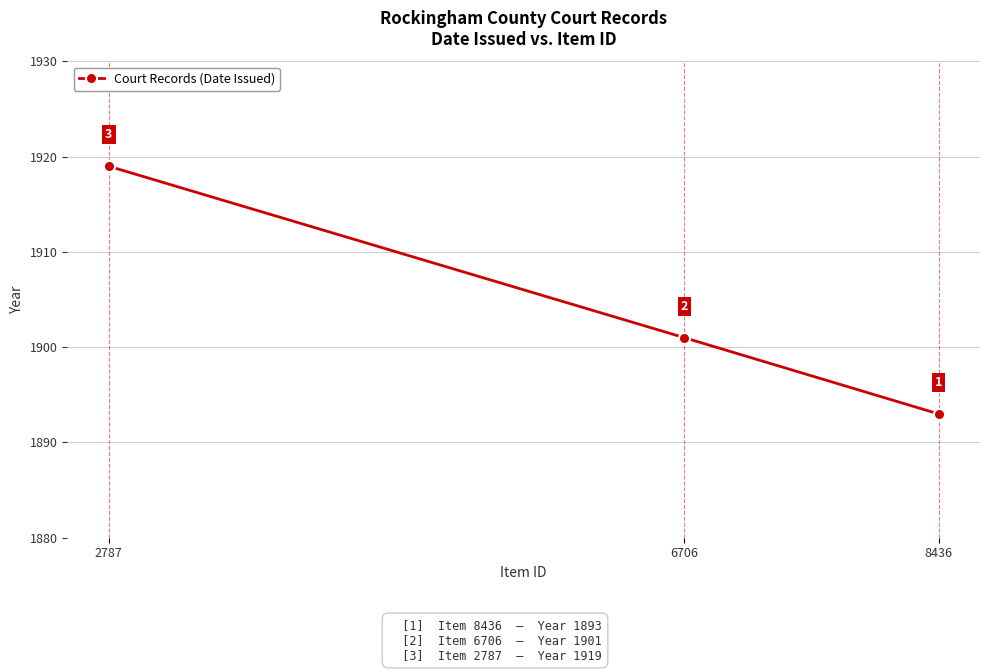

Which label corresponds to the largest value in the chart?

2787